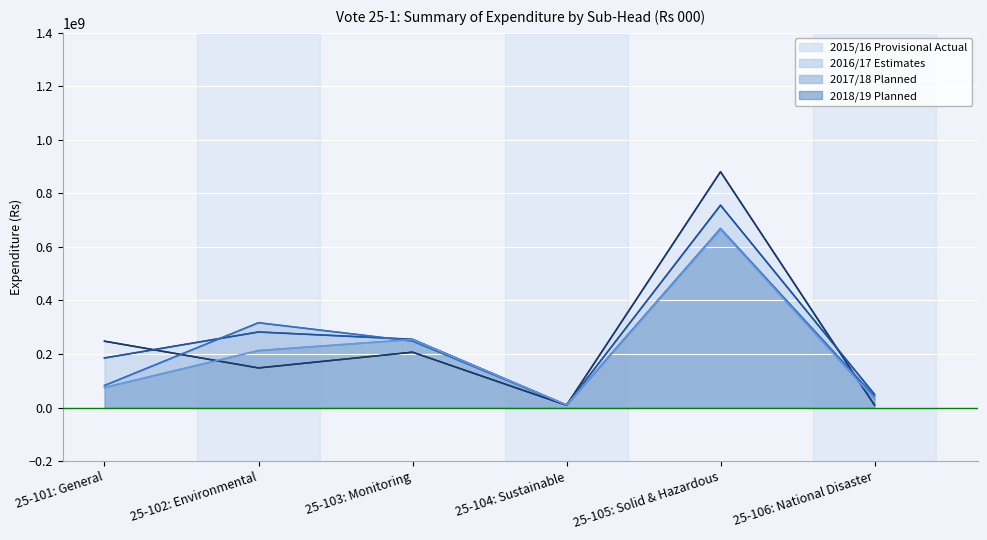

At which label does 2017/18 Planned first exceed 248200000?

25-102: Environmental